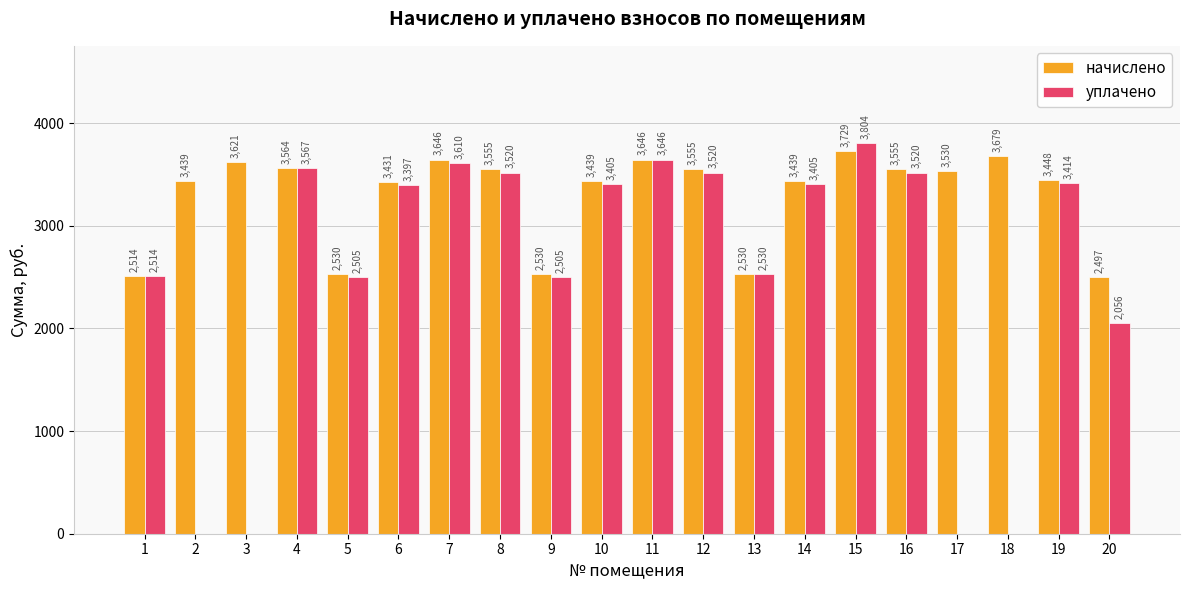

Between 5 and 18, which series saw the biggest shift?

уплачено